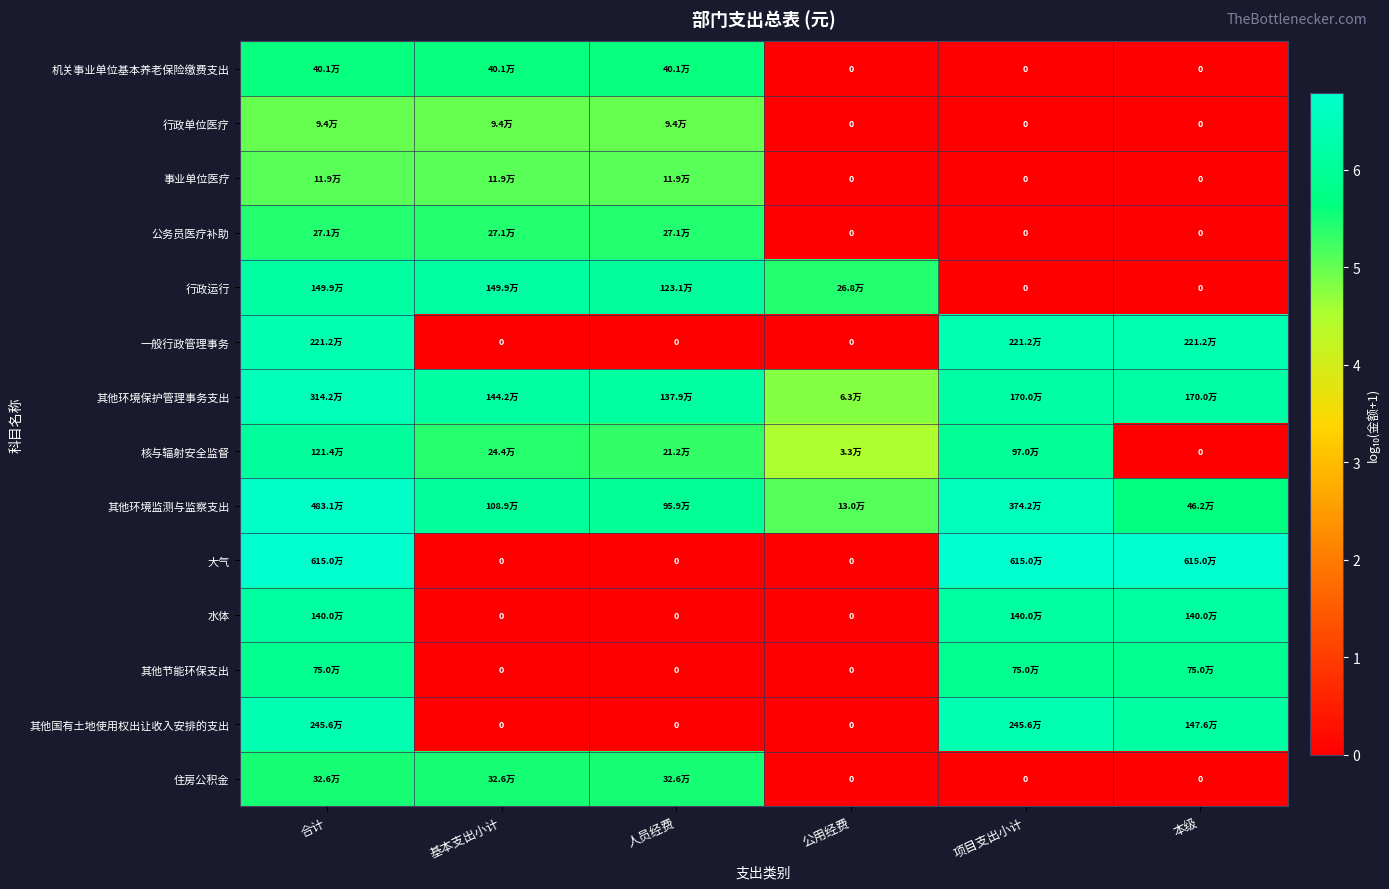

Is it true that 行政单位医疗 equals 5.0 at 人员经费?

True